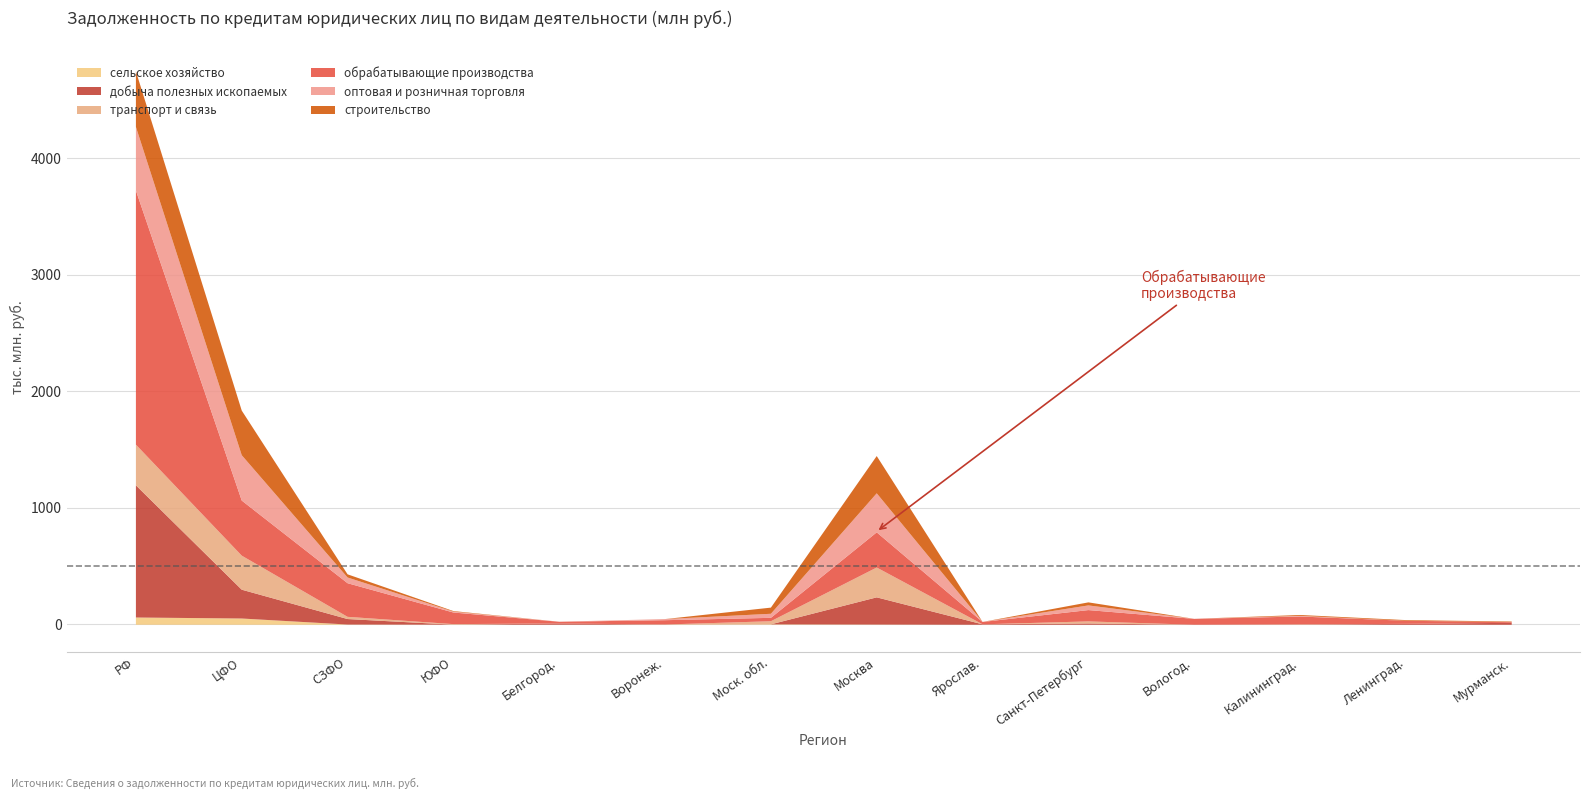

Reading left to right, transcribe all the data shown in this chart.

сельское хозяйство: РОССИЙСКАЯ ФЕДЕРАЦИЯ=62245	ЦЕНТРАЛЬНЫЙ ФЕДЕРАЛЬНЫЙ ОКРУГ=53680	СЕВЕРО-ЗАПАДНЫЙ ФЕДЕРАЛЬНЫЙ ОКРУГ=2041	ЮЖНЫЙ ФЕДЕРАЛЬНЫЙ ОКРУГ=957	Белгородская область=650	Воронежская область=1264	Московская область=3681	г. Москва=2012	Ярославская область=82	г. Санкт-Петербург=201	Вологодская область=166	Калининградская область=1674	Ленинградская область=0	Мурманская область=0
добыча полезных ископаемых: РОССИЙСКАЯ ФЕДЕРАЦИЯ=1133879	ЦЕНТРАЛЬНЫЙ ФЕДЕРАЛЬНЫЙ ОКРУГ=247200	СЕВЕРО-ЗАПАДНЫЙ ФЕДЕРАЛЬНЫЙ ОКРУГ=47049	ЮЖНЫЙ ФЕДЕРАЛЬНЫЙ ОКРУГ=0	Белгородская область=10303	Воронежская область=0	Московская область=0	г. Москва=233153	Ярославская область=3676	г. Санкт-Петербург=10916	Вологодская область=0	Калининградская область=11	Ленинградская область=7892	Мурманская область=16786
транспорт и связь: РОССИЙСКАЯ ФЕДЕРАЦИЯ=348882	ЦЕНТРАЛЬНЫЙ ФЕДЕРАЛЬНЫЙ ОКРУГ=291952	СЕВЕРО-ЗАПАДНЫЙ ФЕДЕРАЛЬНЫЙ ОКРУГ=18918	ЮЖНЫЙ ФЕДЕРАЛЬНЫЙ ОКРУГ=4576	Белгородская область=93	Воронежская область=1025	Московская область=26652	г. Москва=255946	Ярославская область=108	г. Санкт-Петербург=17723	Вологодская область=0	Калининградская область=1195	Ленинградская область=0	Мурманская область=0
обрабатывающие производства: РОССИЙСКАЯ ФЕДЕРАЦИЯ=2179644	ЦЕНТРАЛЬНЫЙ ФЕДЕРАЛЬНЫЙ ОКРУГ=472671	СЕВЕРО-ЗАПАДНЫЙ ФЕДЕРАЛЬНЫЙ ОКРУГ=288521	ЮЖНЫЙ ФЕДЕРАЛЬНЫЙ ОКРУГ=99555	Белгородская область=14614	Воронежская область=36955	Московская область=29070	г. Москва=301627	Ярославская область=20314	г. Санкт-Петербург=97083	Вологодская область=50460	Калининградская область=68059	Ленинградская область=26385	Мурманская область=6127
оптовая и розничная торговля: РОССИЙСКАЯ ФЕДЕРАЦИЯ=545913	ЦЕНТРАЛЬНЫЙ ФЕДЕРАЛЬНЫЙ ОКРУГ=388899	СЕВЕРО-ЗАПАДНЫЙ ФЕДЕРАЛЬНЫЙ ОКРУГ=48858	ЮЖНЫЙ ФЕДЕРАЛЬНЫЙ ОКРУГ=7796	Белгородская область=260	Воронежская область=9472	Московская область=34820	г. Москва=334899	Ярославская область=125	г. Санкт-Петербург=40040	Вологодская область=177	Калининградская область=5510	Ленинградская область=107	Мурманская область=353
строительство: РОССИЙСКАЯ ФЕДЕРАЦИЯ=477024	ЦЕНТРАЛЬНЫЙ ФЕДЕРАЛЬНЫЙ ОКРУГ=382789	СЕВЕРО-ЗАПАДНЫЙ ФЕДЕРАЛЬНЫЙ ОКРУГ=27306	ЮЖНЫЙ ФЕДЕРАЛЬНЫЙ ОКРУГ=4636	Белгородская область=93	Воронежская область=104	Московская область=52852	г. Москва=319651	Ярославская область=4	г. Санкт-Петербург=26111	Вологодская область=0	Калининградская область=7484	Ленинградская область=5736	Мурманская область=4583